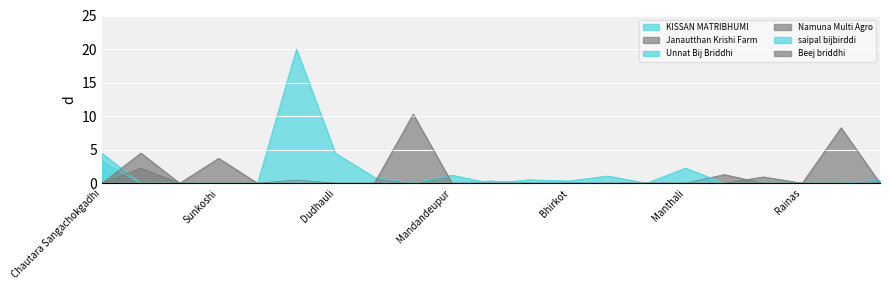

Is it true that Beej briddhi equals 0.0 at Likhu?

True